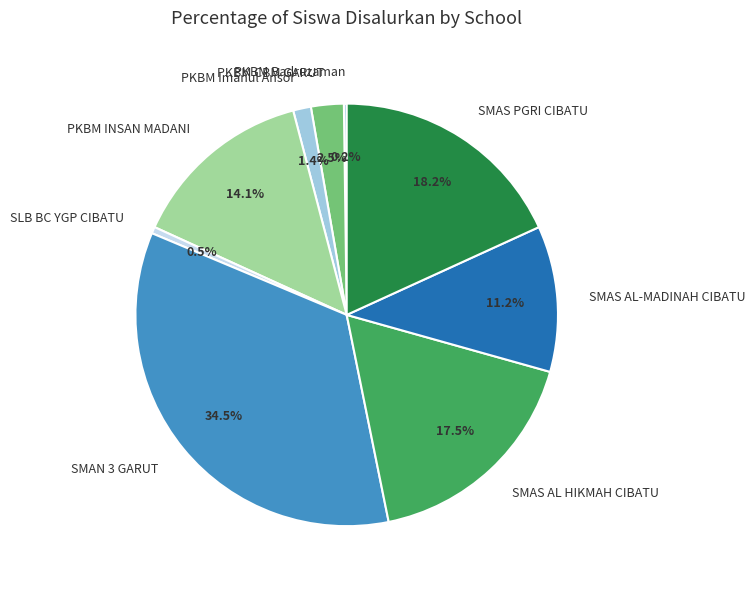

Combined, what portion of the pie is SLB BC YGP CIBATU and SMAS PGRI CIBATU?

18.7%